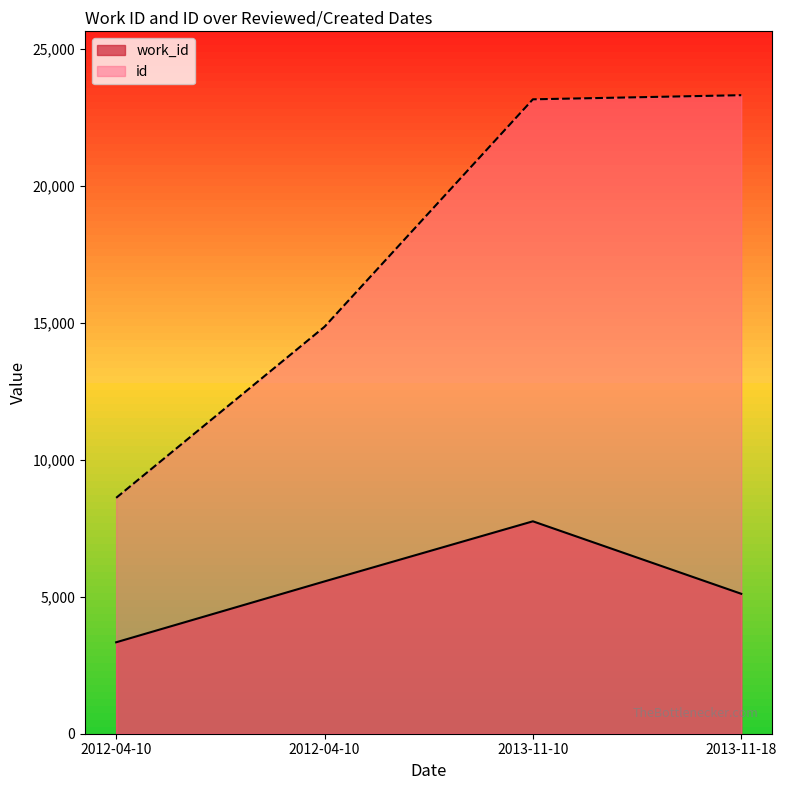

What is the average value of the work_id series?

5439